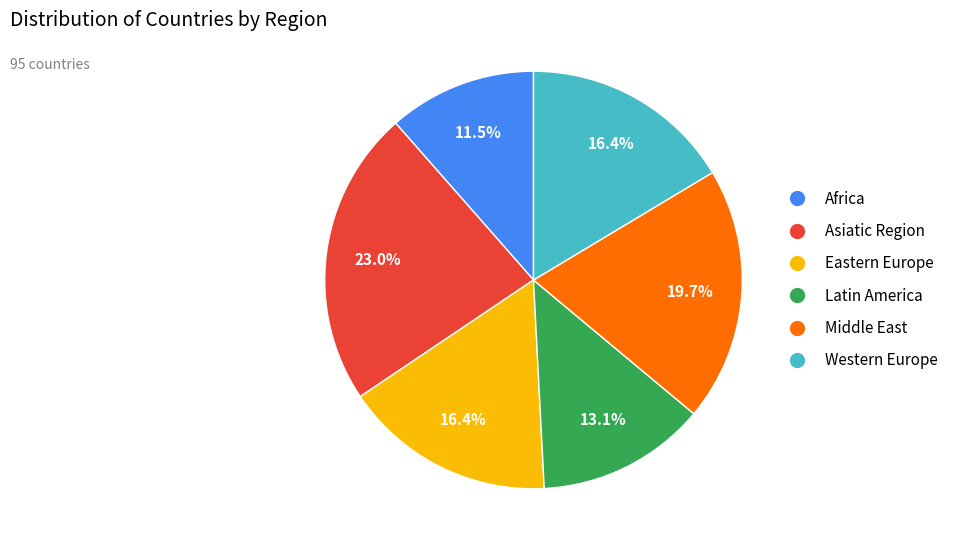

What percentage is the Western Europe slice, to the nearest percent?

16%